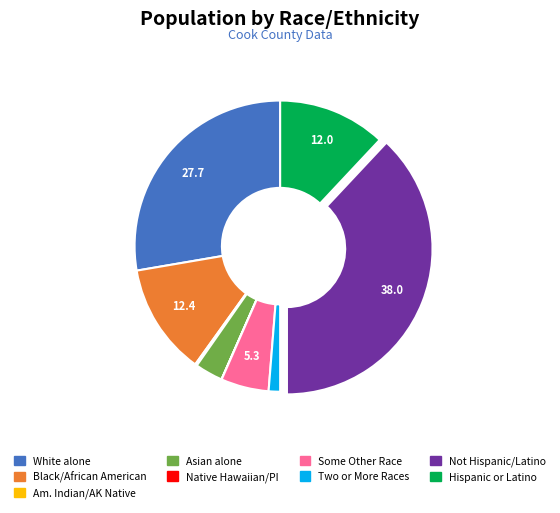

What is the largest slice in the pie chart?

Not Hispanic/Latino